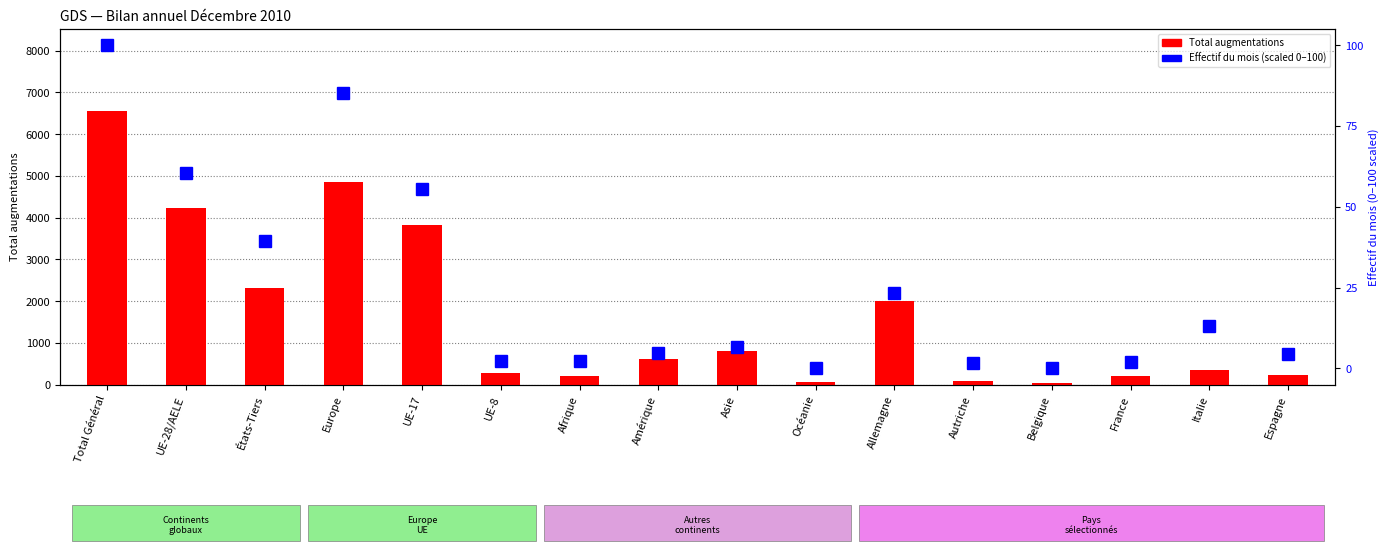

At which label does Effectif du mois (scaled) reach its minimum?

Belgique